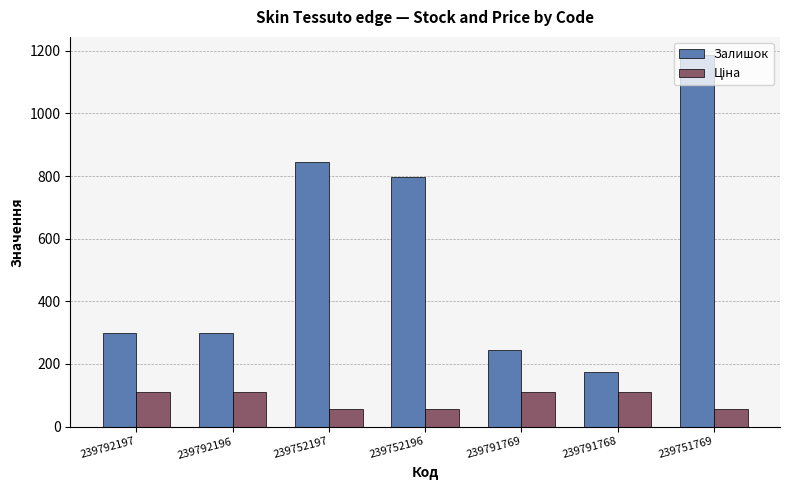

What is the value of the Залишок bar at the 6th from the left?

173.0